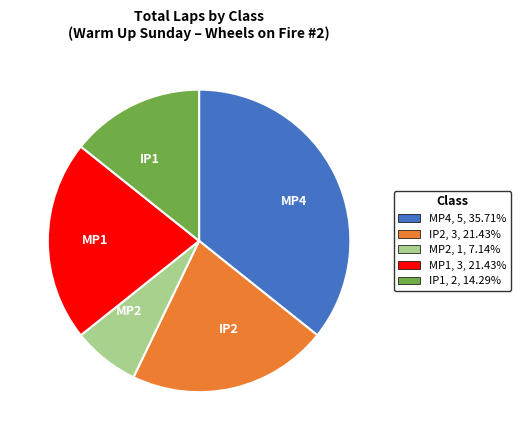

How many slices are in this pie chart?

5